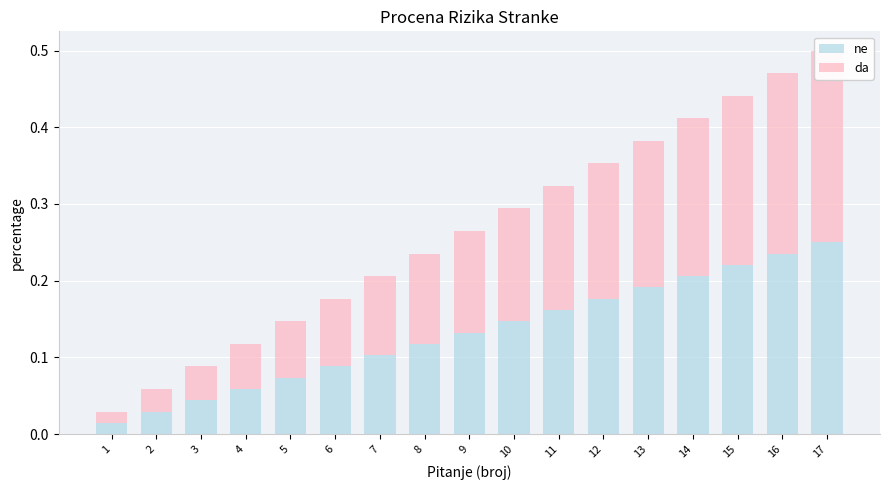

The value of ne at 12 is 0.2. True or false?

True